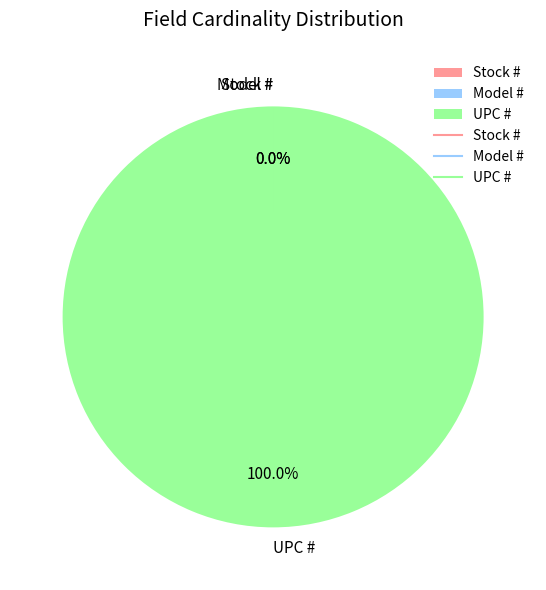

Which category has the biggest portion of the pie?

UPC #